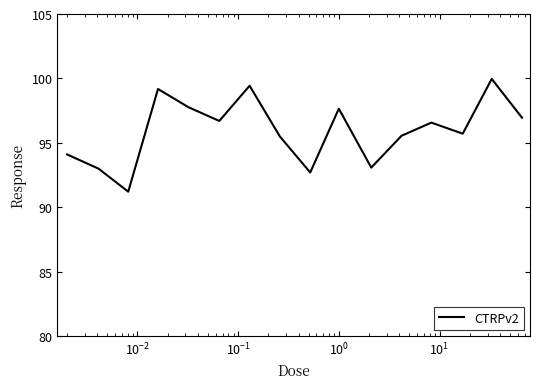

What is the maximum value shown in the chart?

100.0